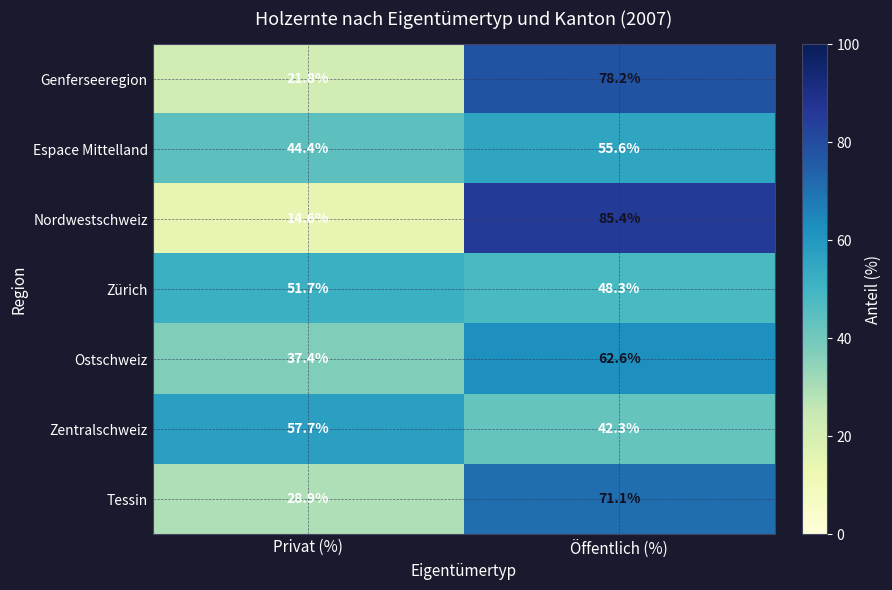

At how many categories does at least one series exceed 50?

2